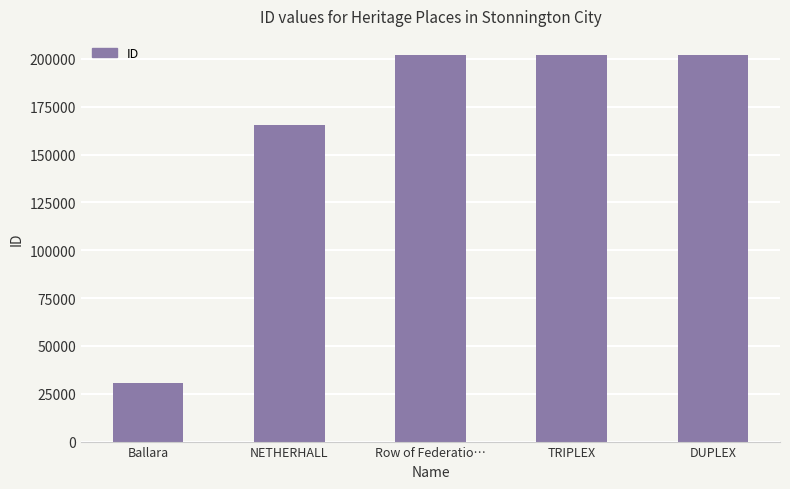

What is the ratio of the value at TRIPLEX to the value at Row of Federatio…?

1.0